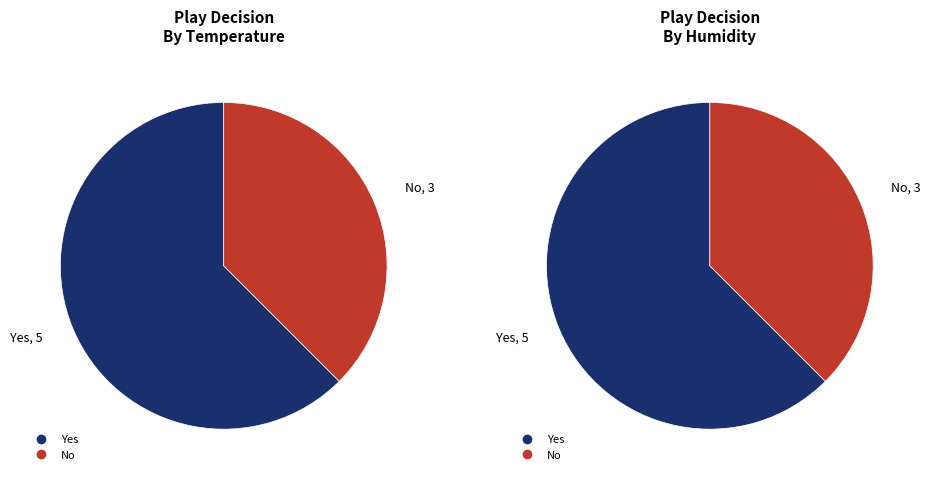

What percentage is the 1 slice, to the nearest percent?

38%